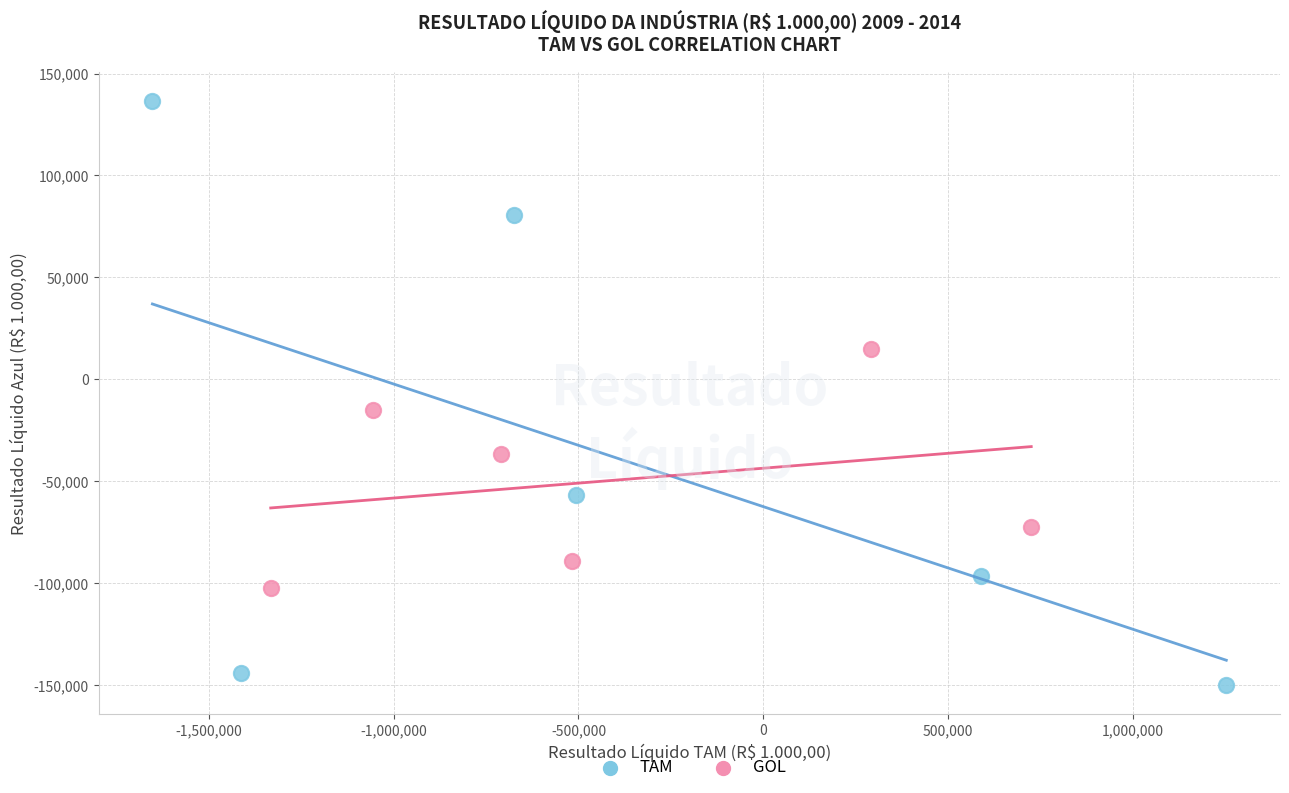

Which series contains the lowest Y value?

TAM